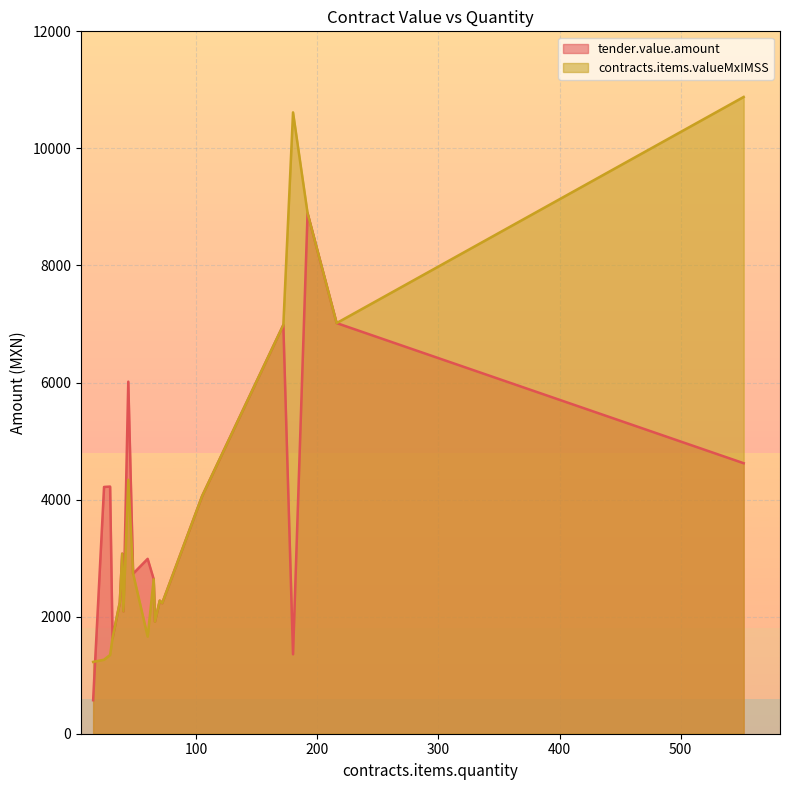

Is the value of tender.value.amount at 29 greater than the value of contracts.items.valueMxIMSS at 24?

Yes